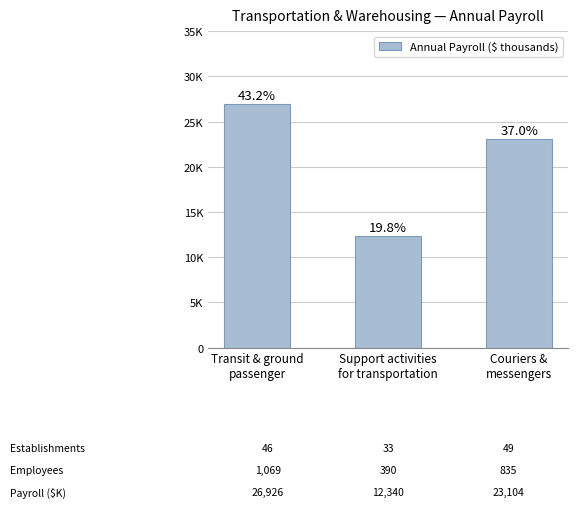

Where is the data nearest to the value 19633?

Couriers and messengers